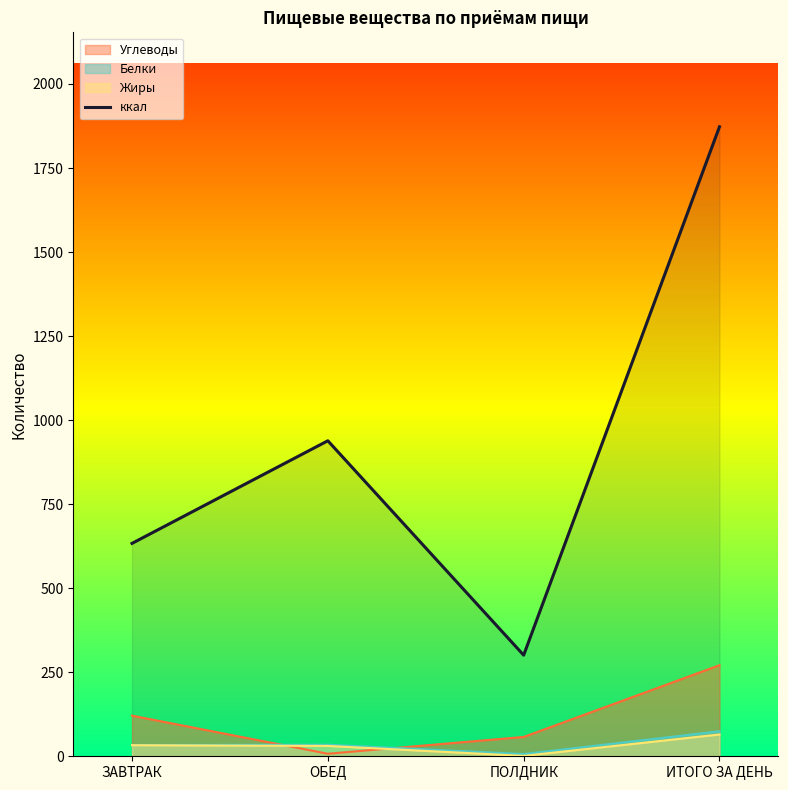

Rank the categories by value from highest to lowest.

ИТОГО ЗА ДЕНЬ, ОБЕД, ЗАВТРАК, ПОЛДНИК